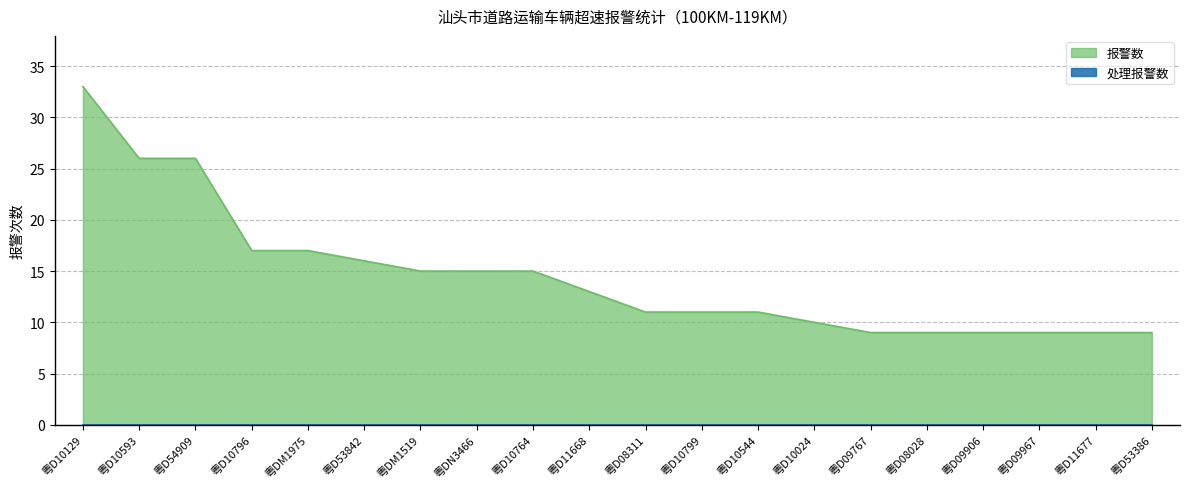

Where does the data first go above 13?

粤D10129